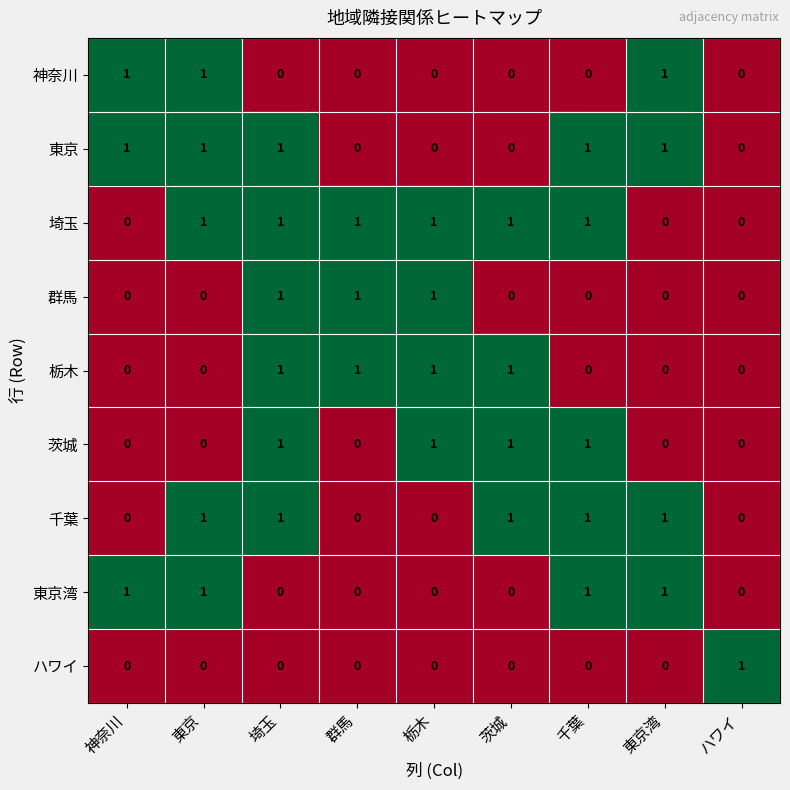

How many 東京 values are between 0 and 1?

9